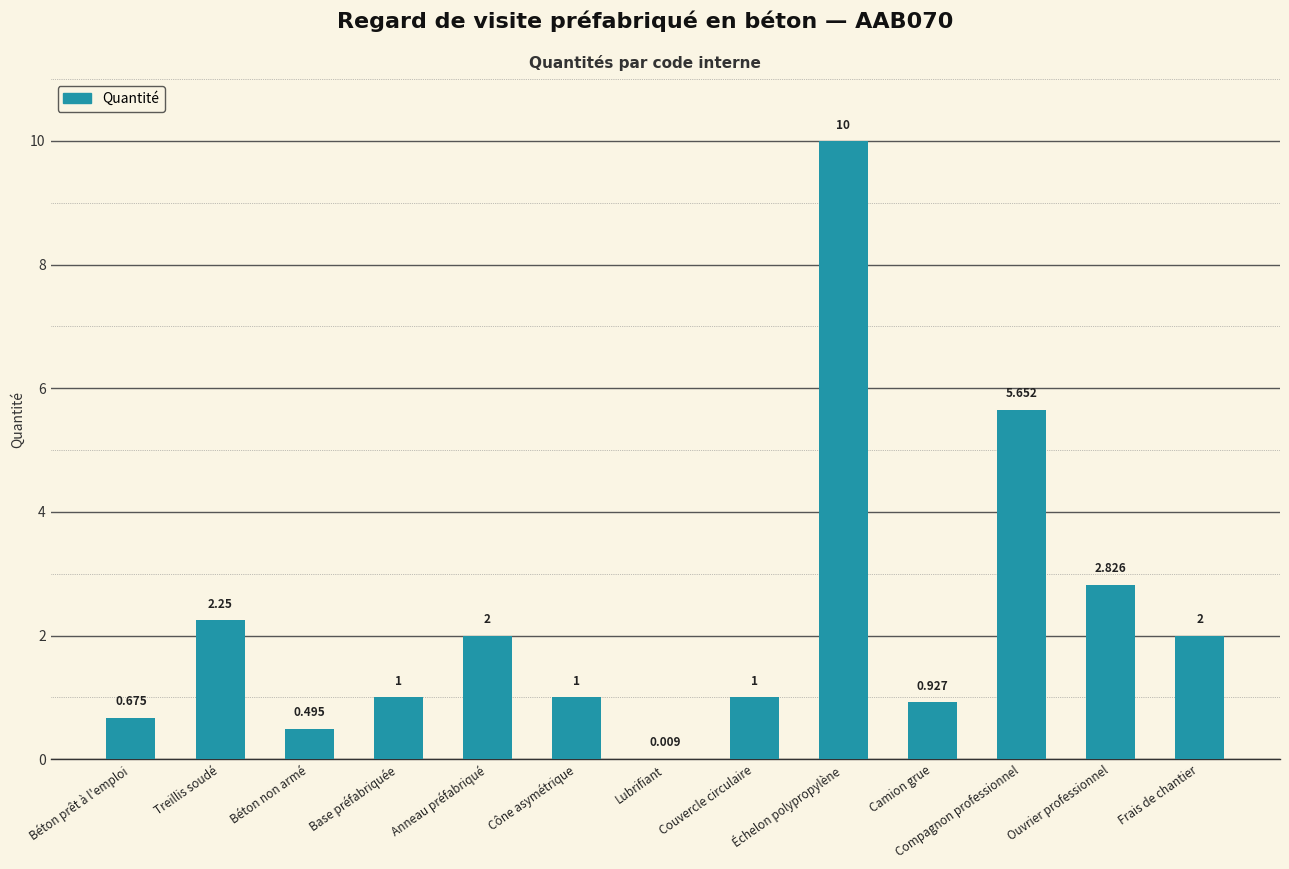

At which category does the chart reach its peak across all series?

Échelon polypropylène